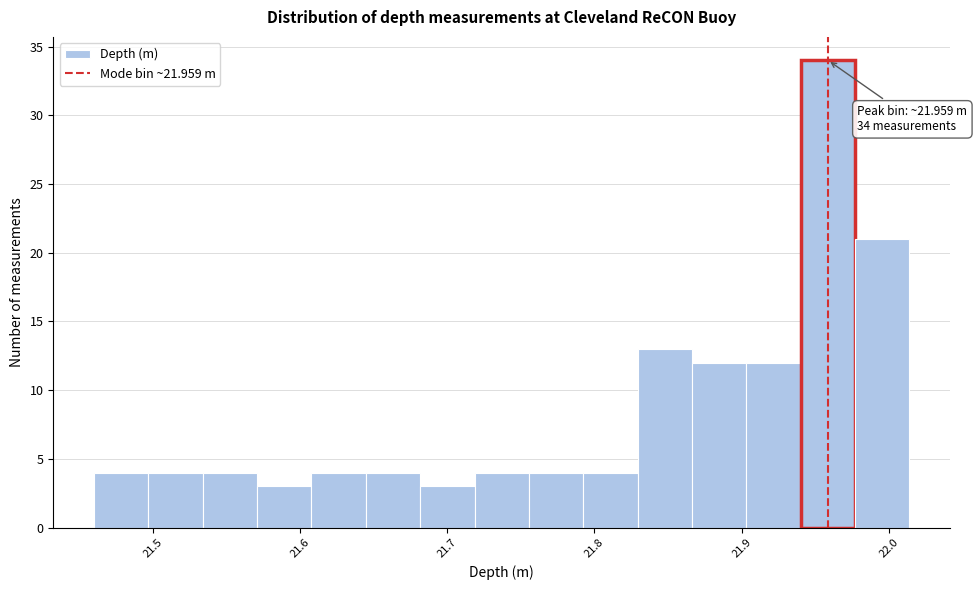

Read against the x-axis, roughly where is the centre of the tallest bar?

21.96